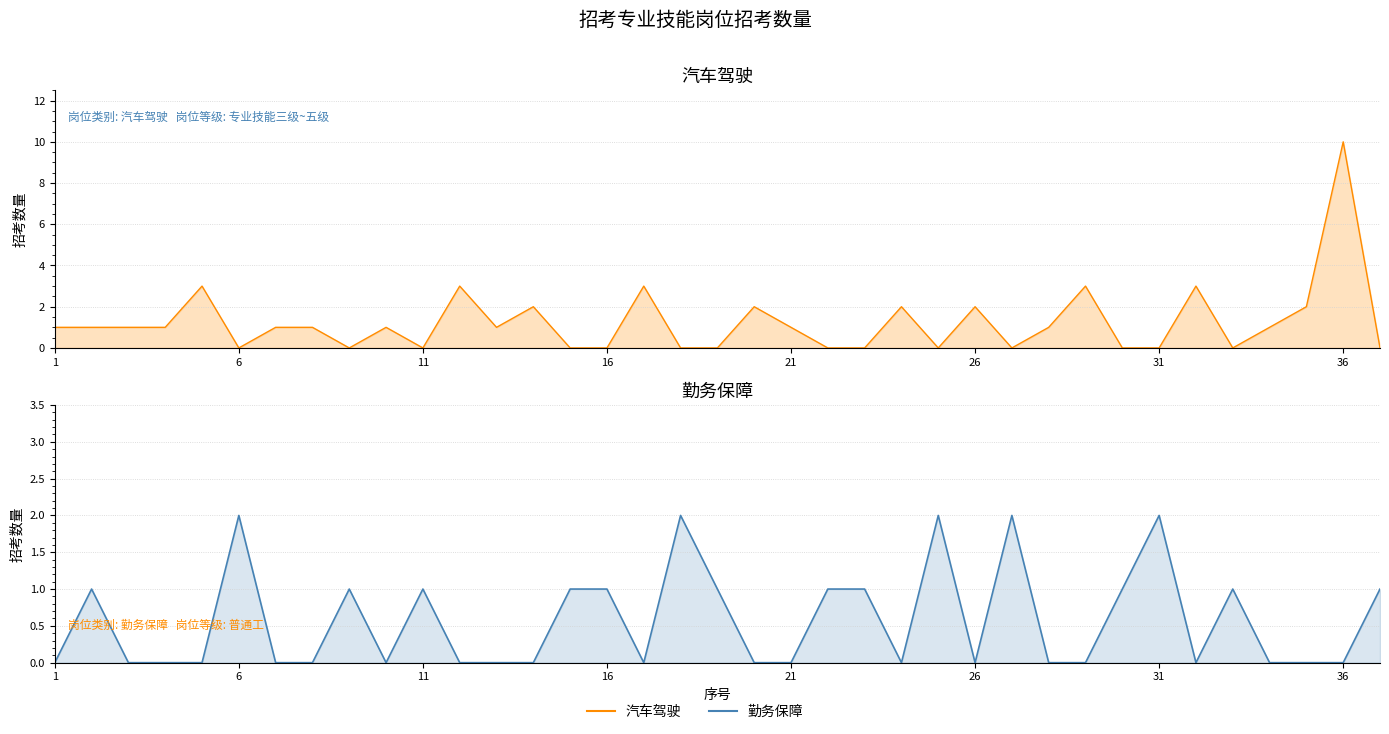

Reading left to right, transcribe all the data shown in this chart.

汽车驾驶: 1	1	1	1	3	0	1	1	0	1	0	3	1	2	0	0	3	0	0	2	1	0	0	2	0	2	0	1	3	0	0	3	0	1	2	10	0
勤务保障: 0	1	0	0	0	2	0	0	1	0	1	0	0	0	1	1	0	2	1	0	0	1	1	0	2	0	2	0	0	1	2	0	1	0	0	0	1